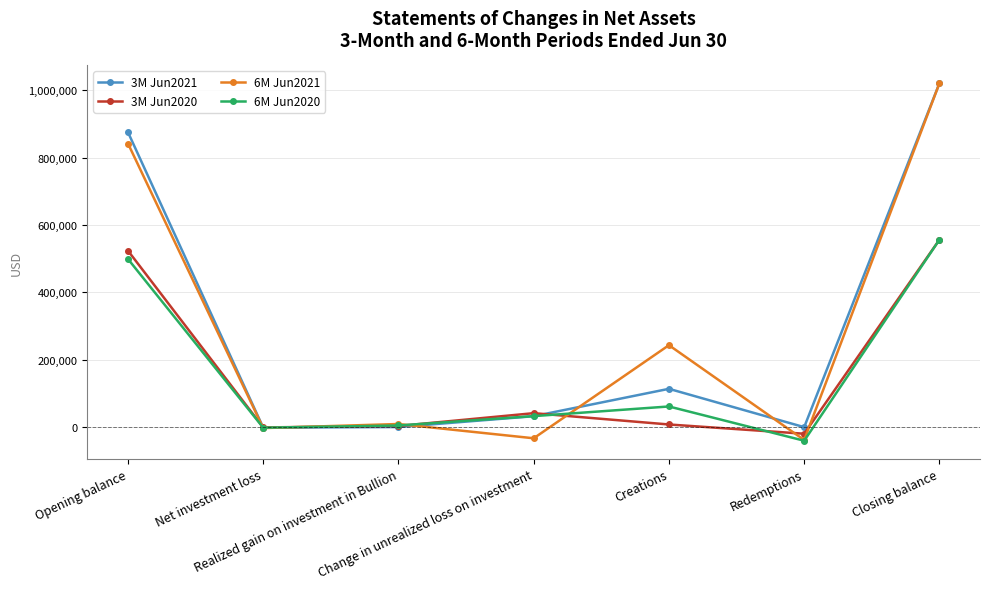

At which category does the chart reach its peak across all series?

Closing balance